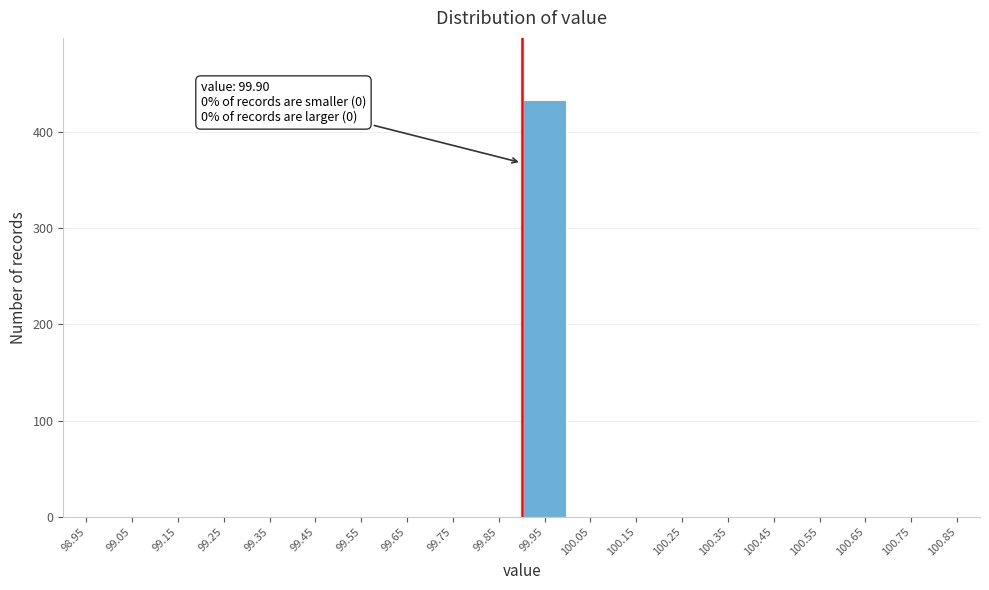

Which range on the x-axis has the tallest bar?

99.9 to 100.0